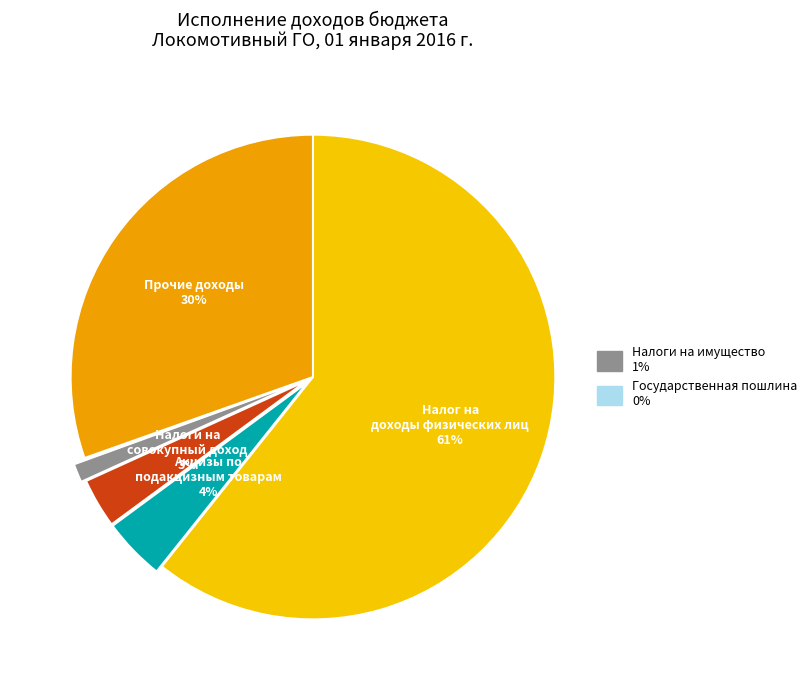

Does any single category account for the majority?

Yes